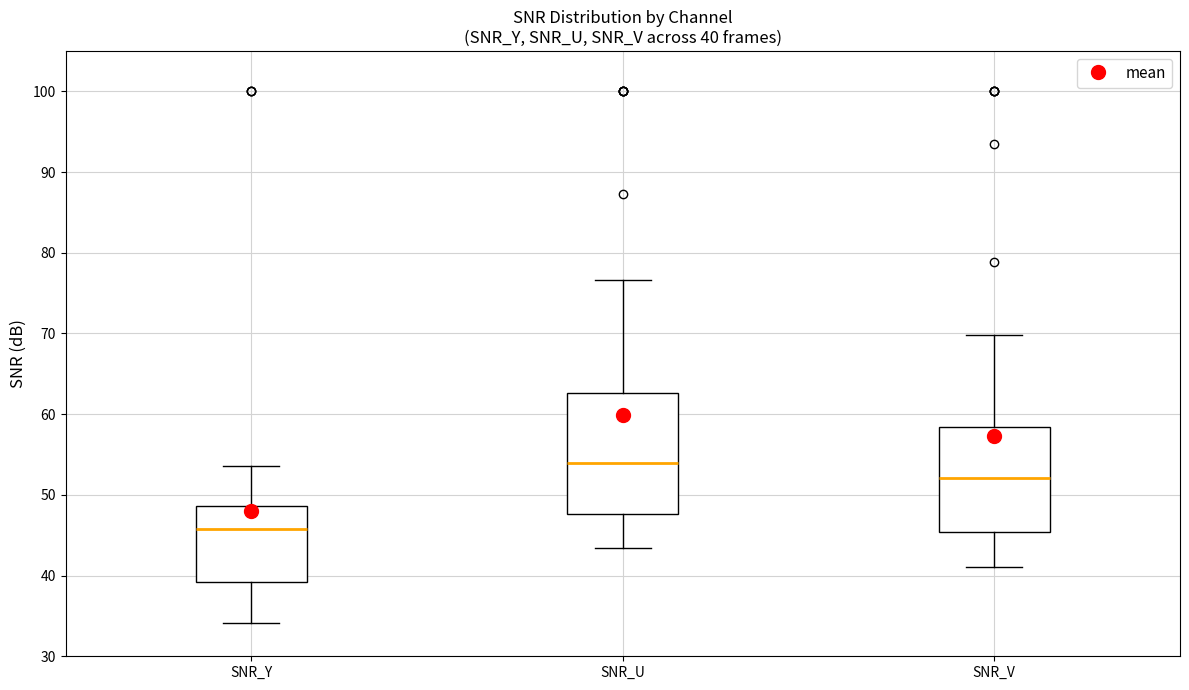

Comparing the boxes themselves (not the whiskers), which one is the tallest?

SNR_U